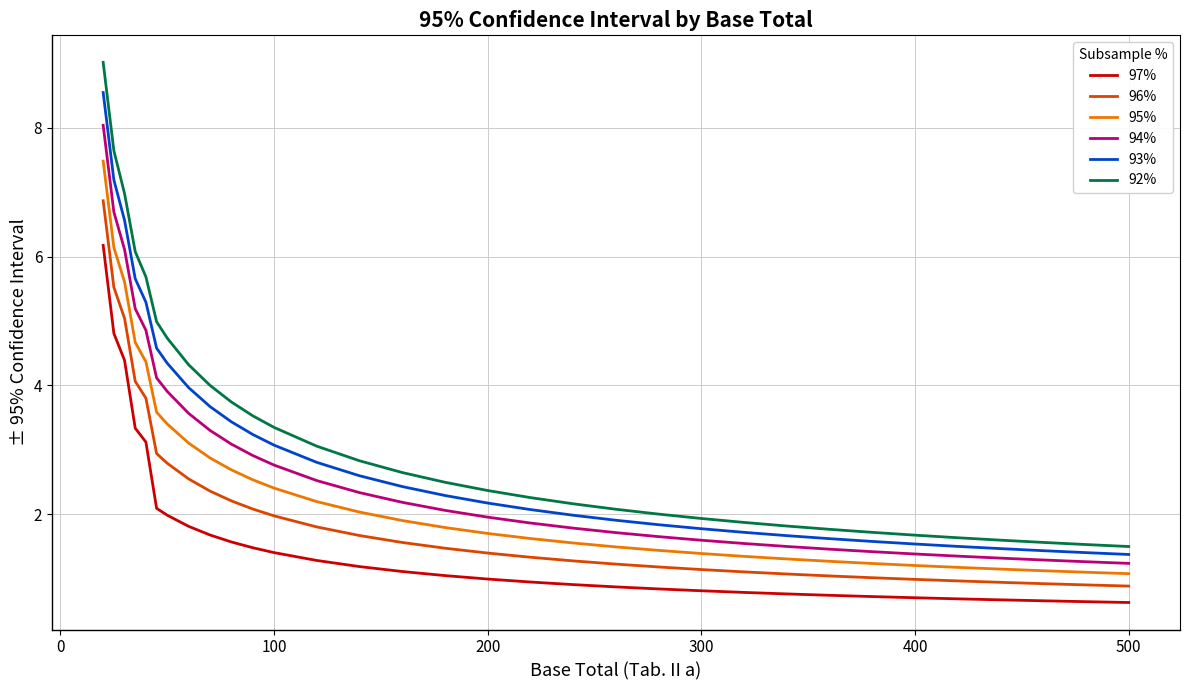

What is the highest value of the 92% series?

9.0